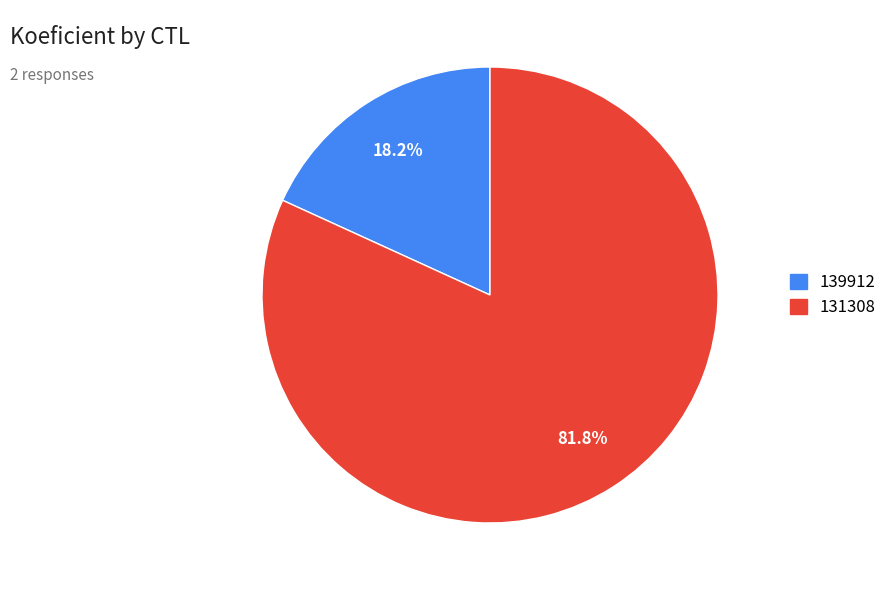

Does 139912 represent more than half of the total?

No